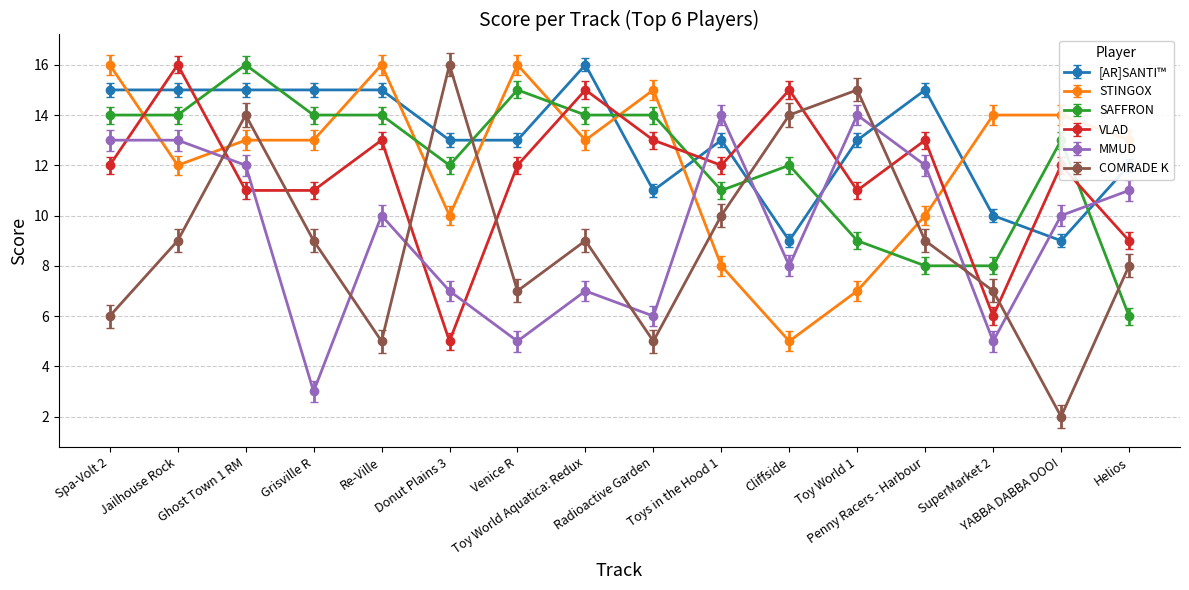

True or false: SAFFRON and COMRADE K intersect in this chart.

True